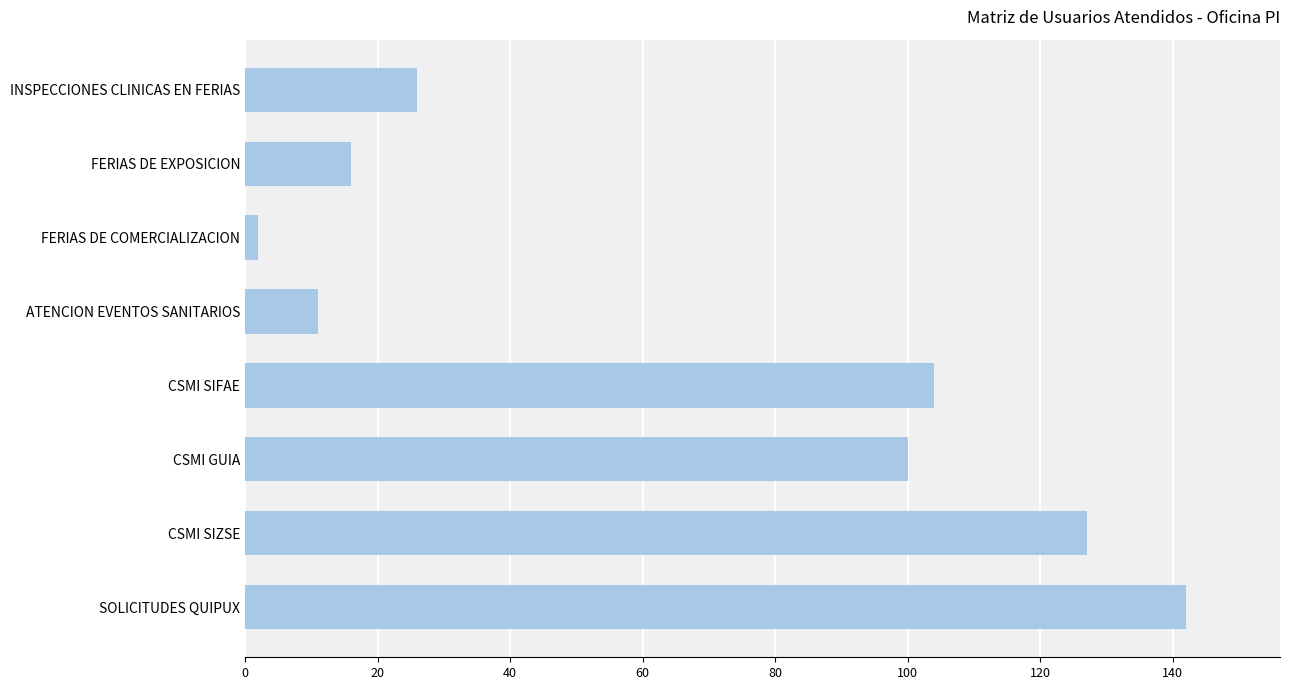

What is the greatest value displayed?

142